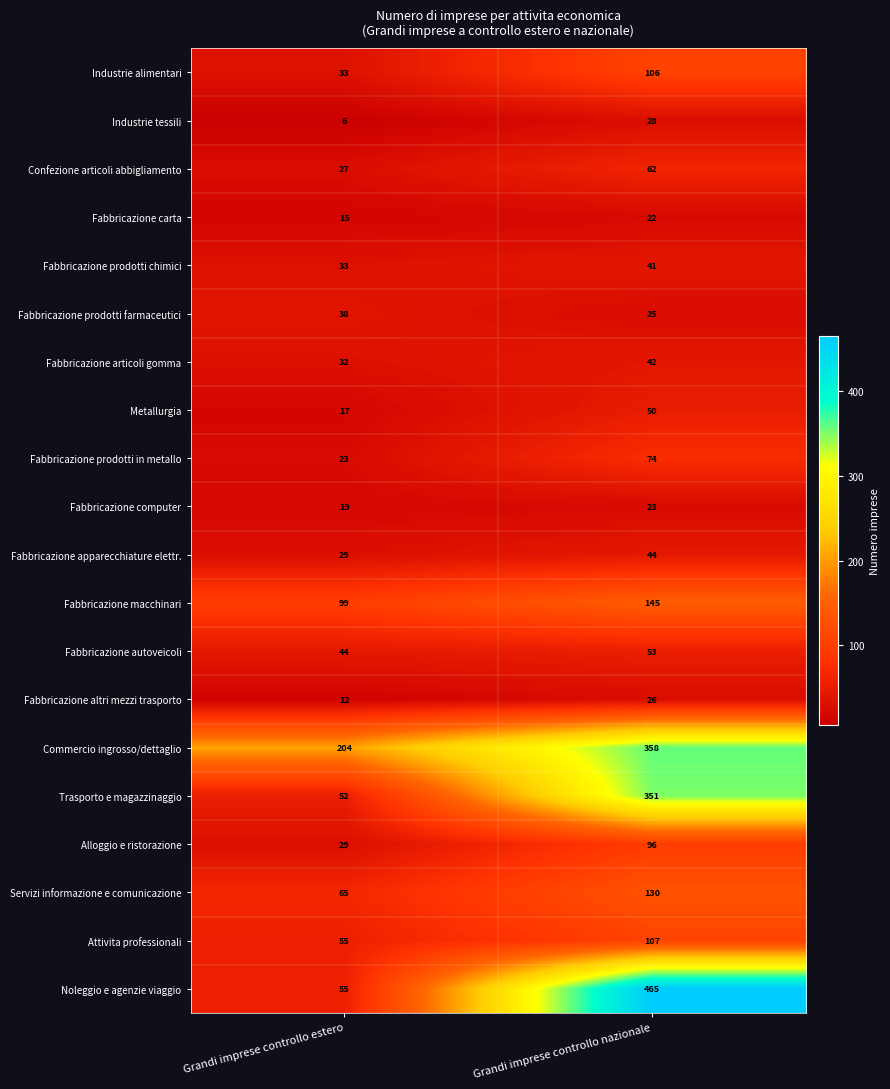

What is the difference between the maximum and minimum values in the Alloggio e ristorazione series?

67